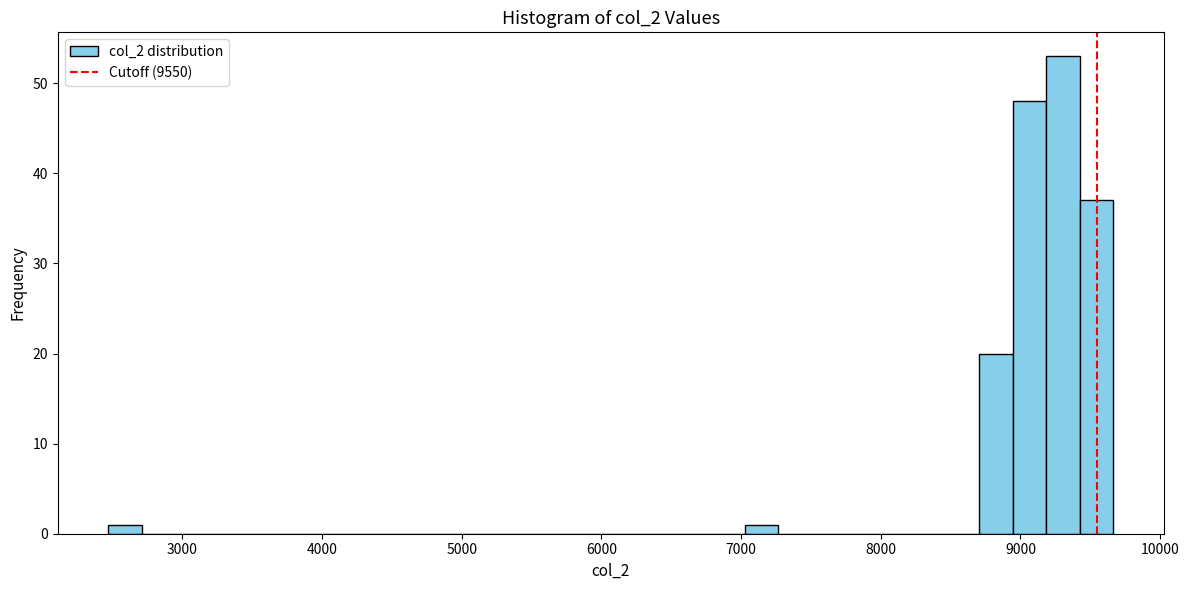

Read against the x-axis, roughly where is the centre of the tallest bar?

9300